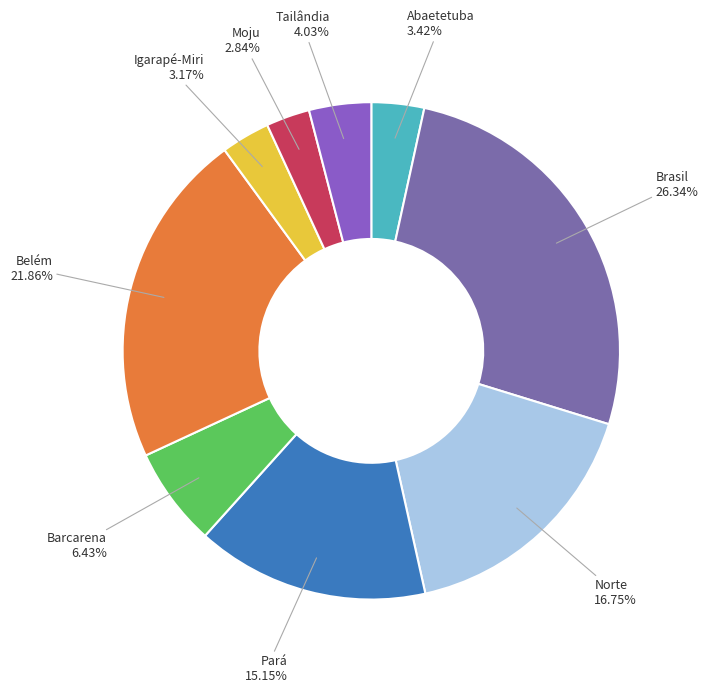

What is the largest slice in the pie chart?

Brasil